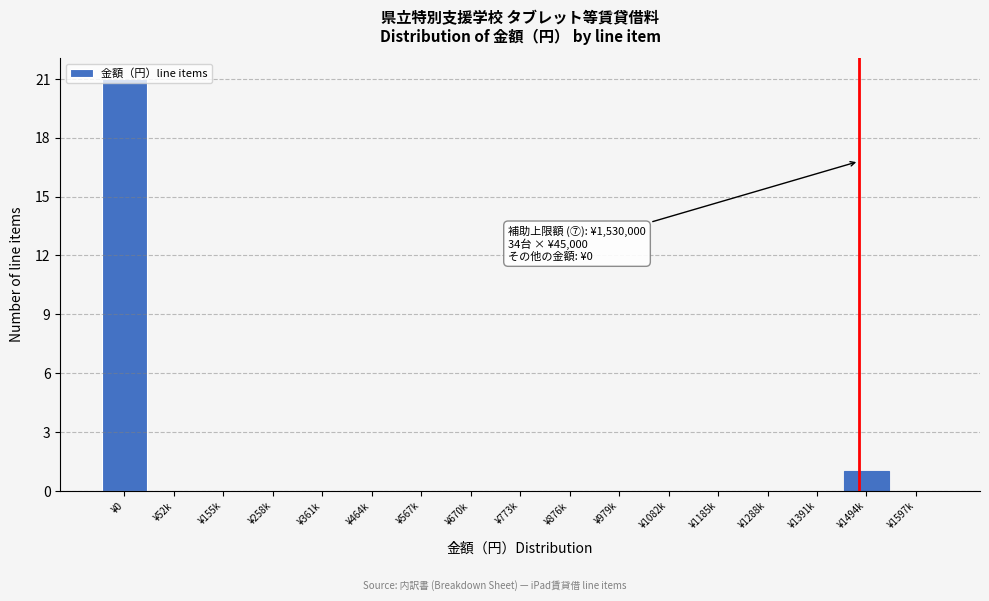

At which label is the value closest to 10?

¥1494k